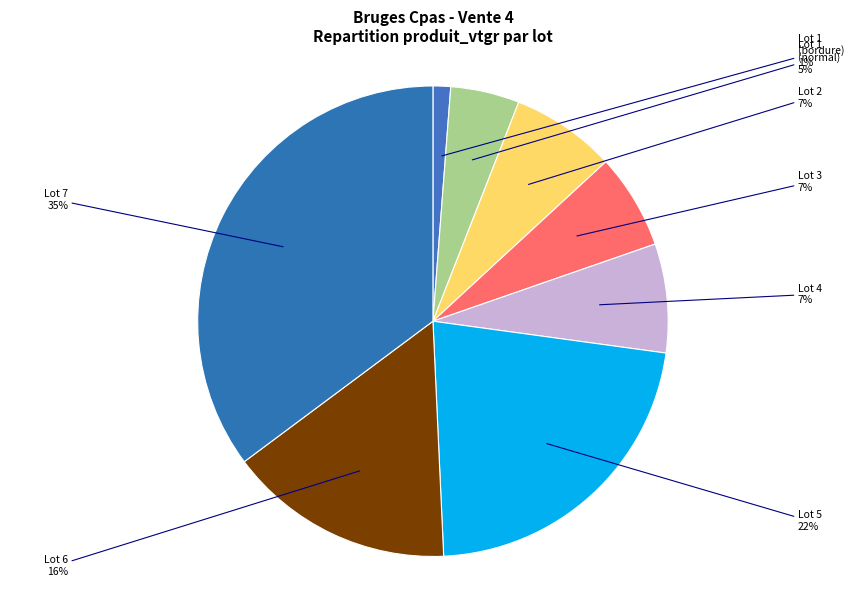

True or false: Lot 6 accounts for 16% of the total.

True